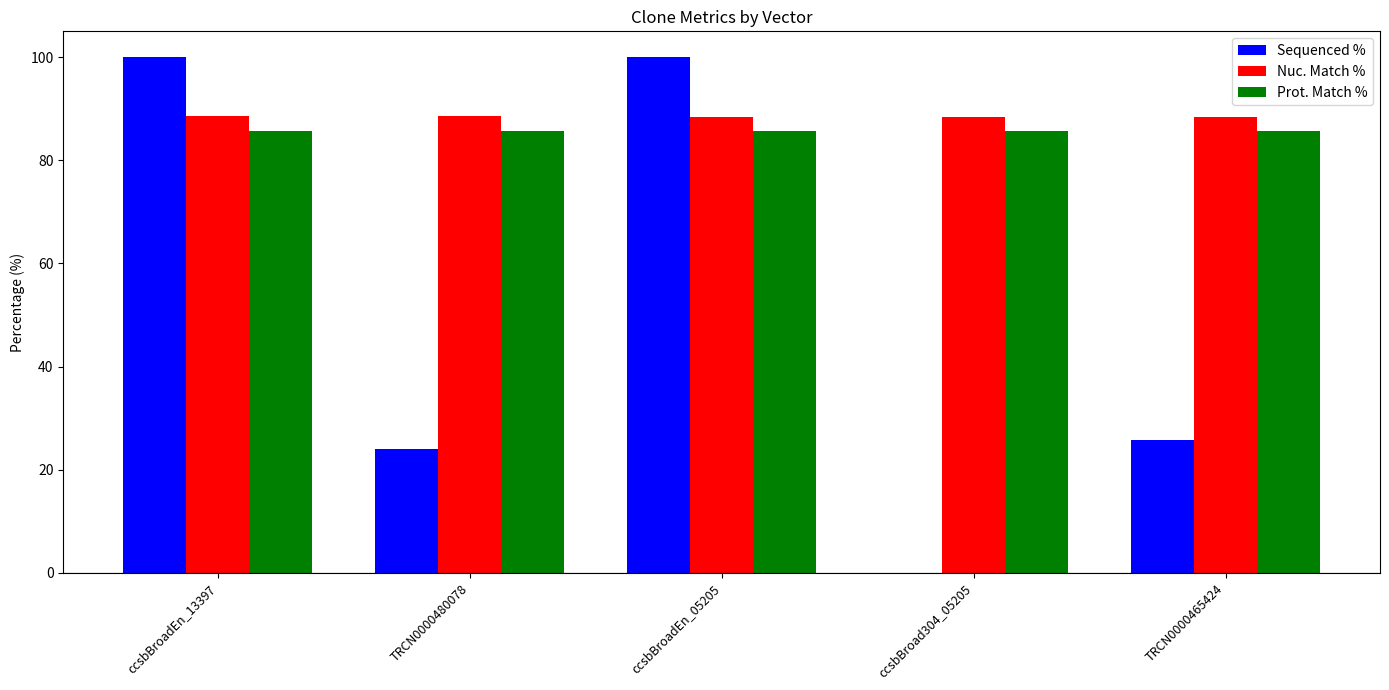

What is the average value of the Sequenced % series?

49.9